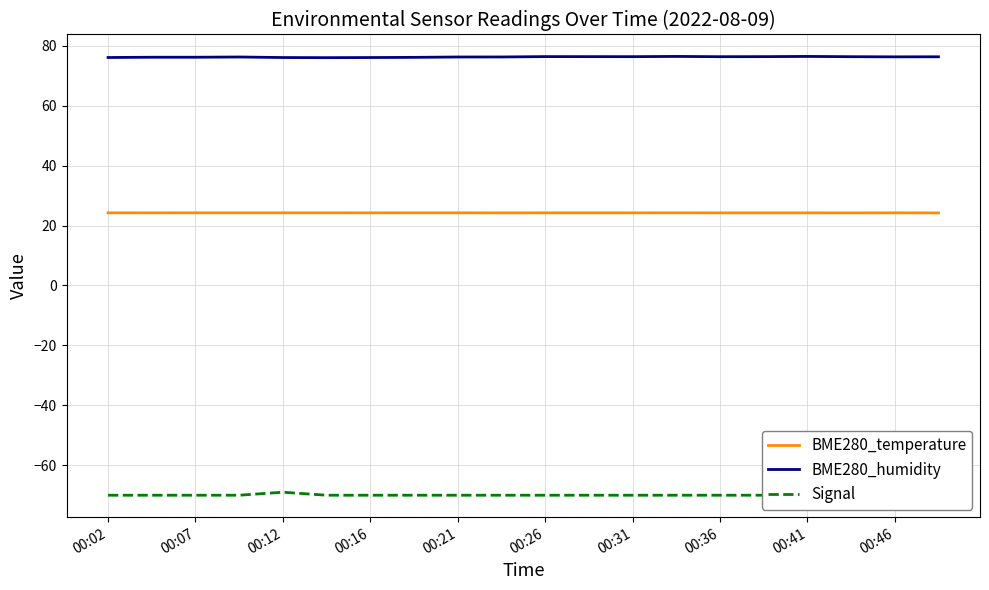

What is the value of the BME280_humidity point at the 13th from the left?

76.3